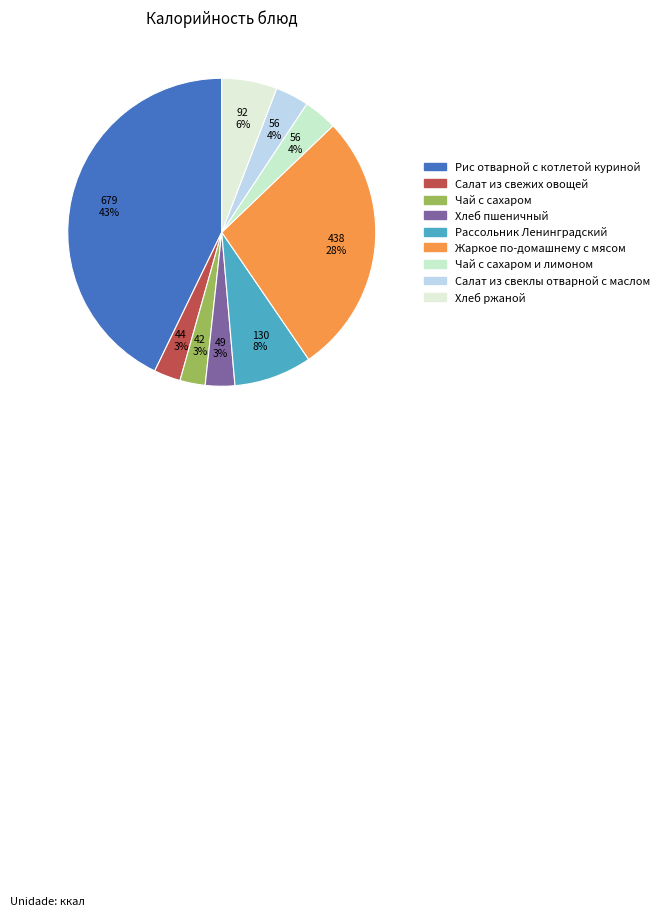

Is it true that Салат из свеклы отварной с маслом is 4% of the pie?

True